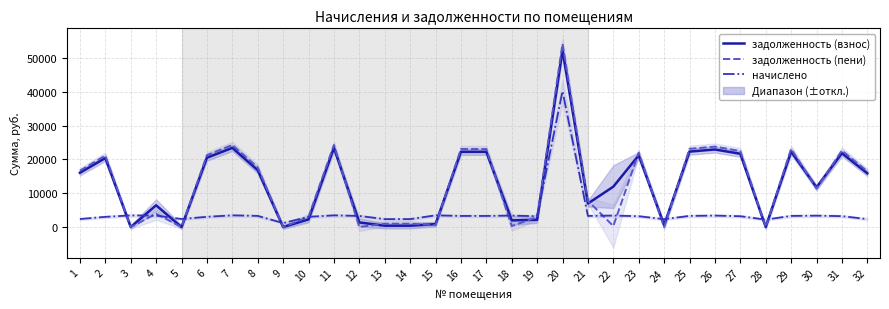

What is the total value across all series at 18?

5628.6